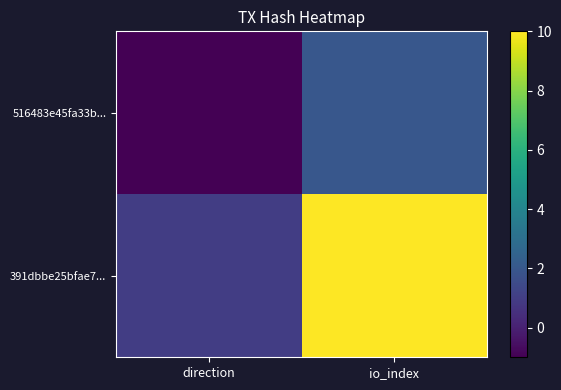

At how many categories does at least one series exceed 7?

1